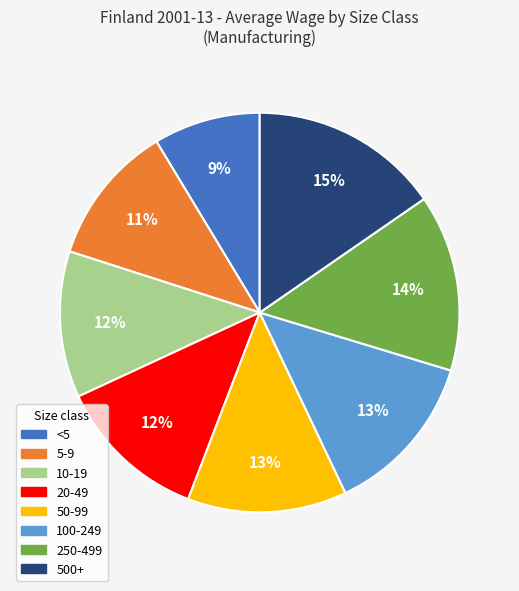

The 100-249 slice represents 1% of the pie. True or false?

False